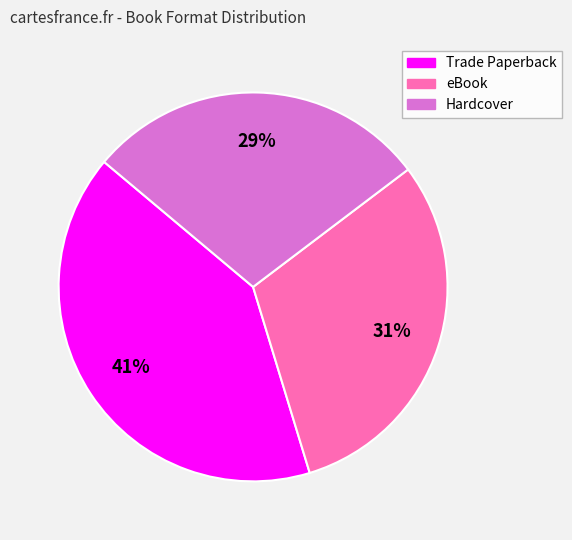

To the nearest percent, what percentage of the pie is Hardcover?

29%